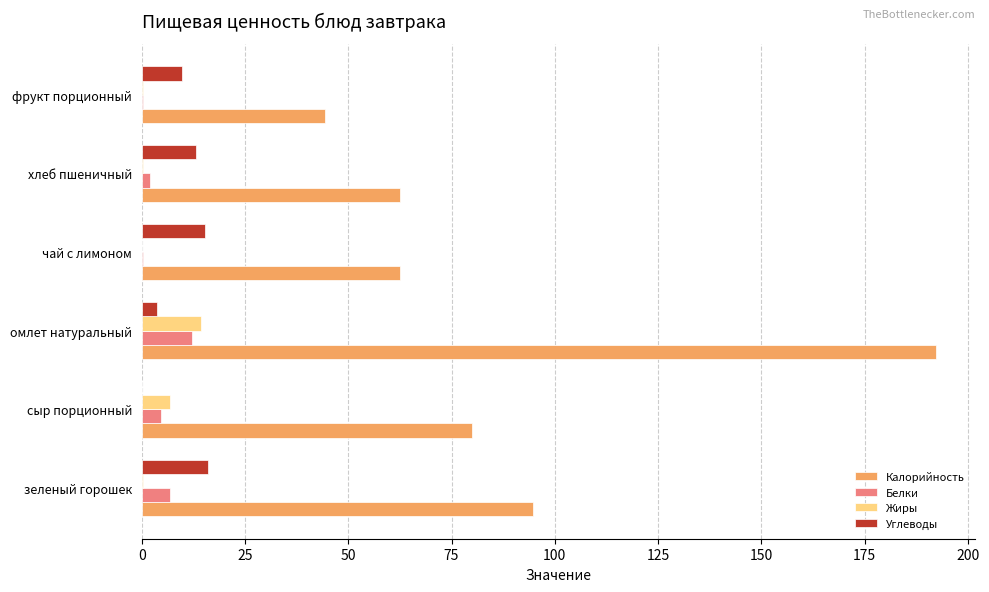

The value of Калорийность at зеленый горошек is 53.9. True or false?

False